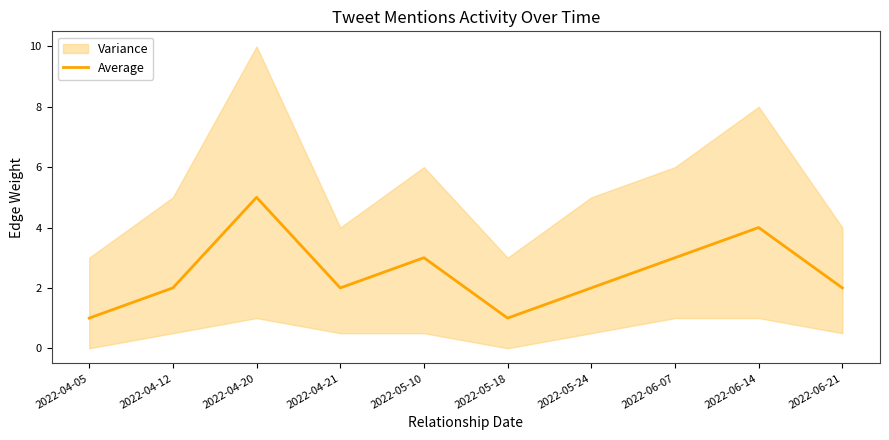

What is the label of the 3rd point from the left?

2022-04-20